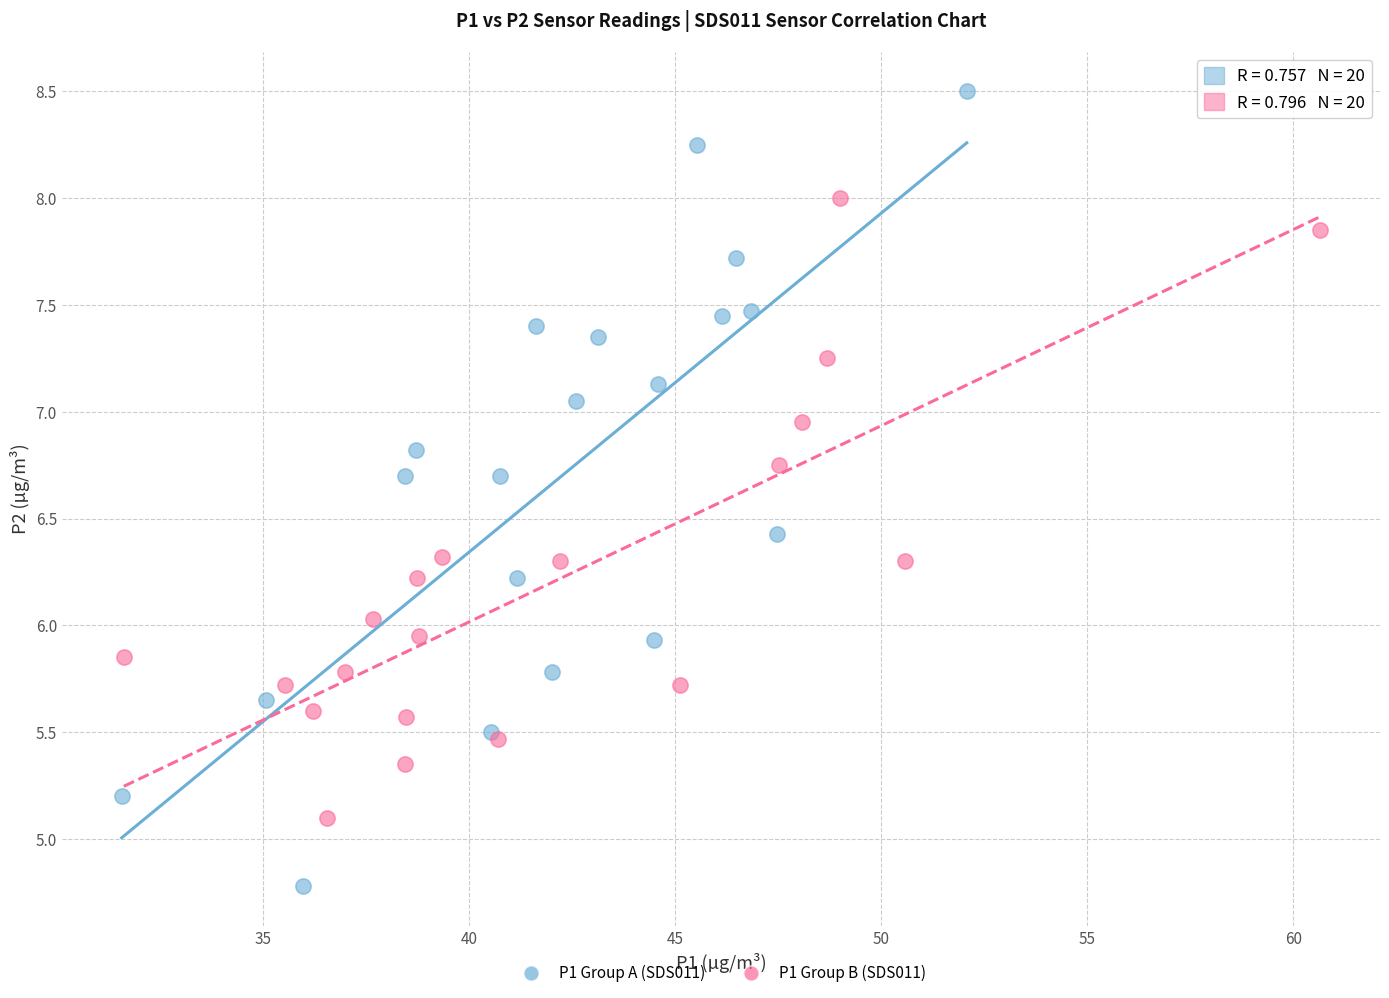

Which series contains the lowest Y value?

P1 Group A (SDS011)